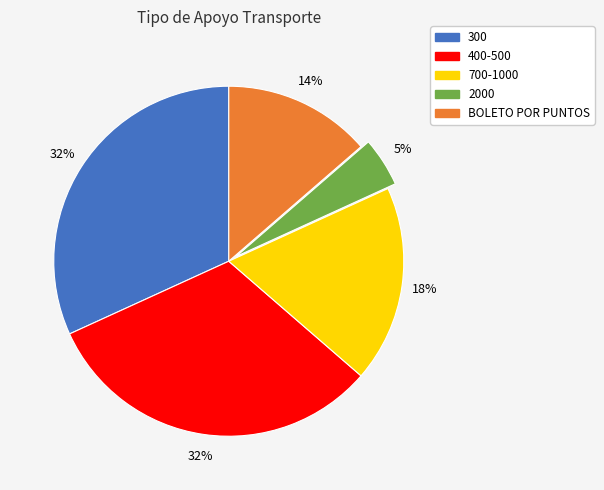

Does BOLETO POR PUNTOS account for over 50% of the chart?

No